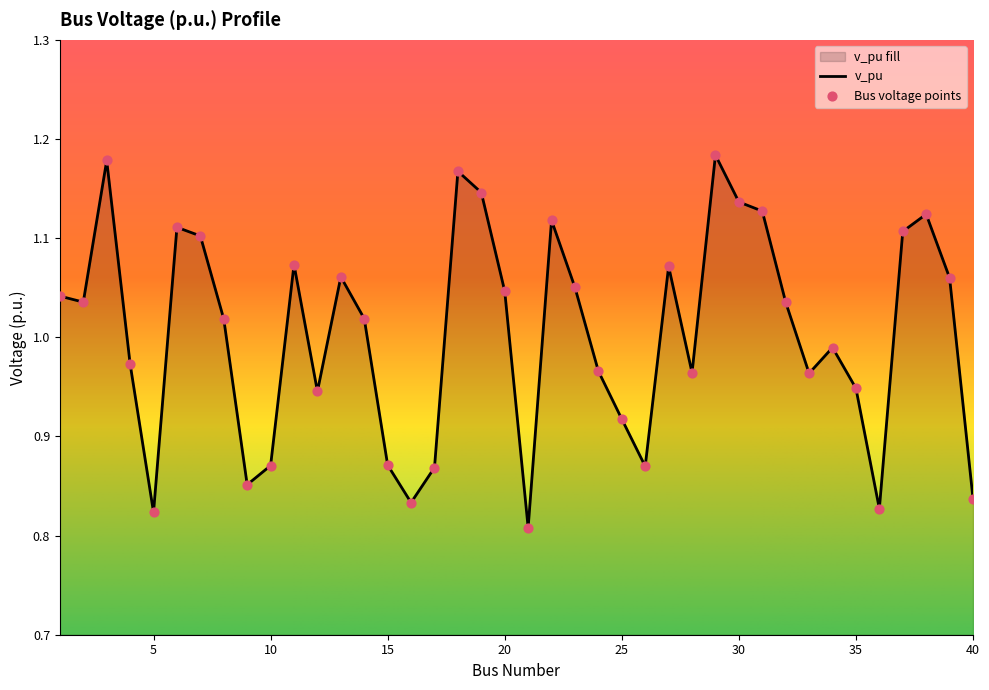

What is the change in value from 33 to 37?

+0.1